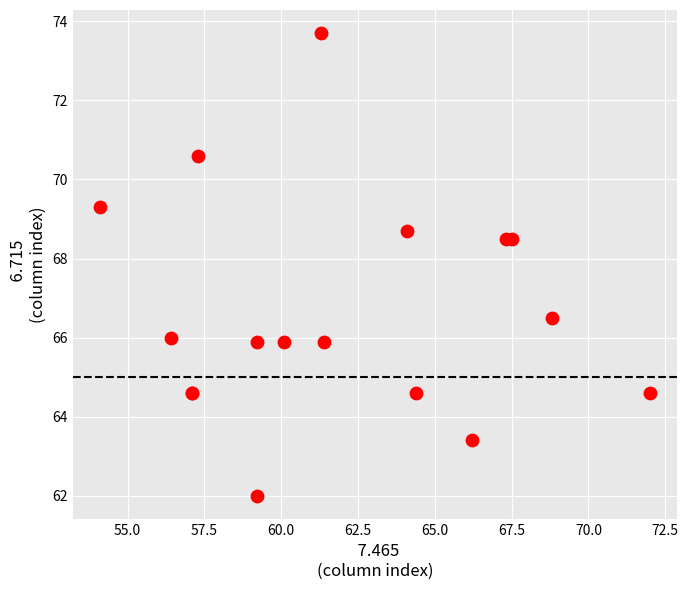

What Y value in the scatter plot is closest to 67?

66.5